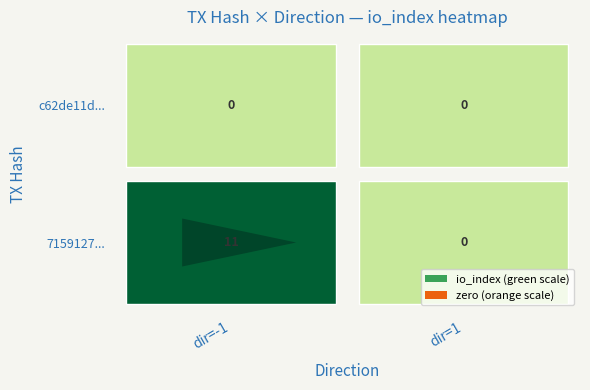

The value of row_direction at row_direction is -2. True or false?

False